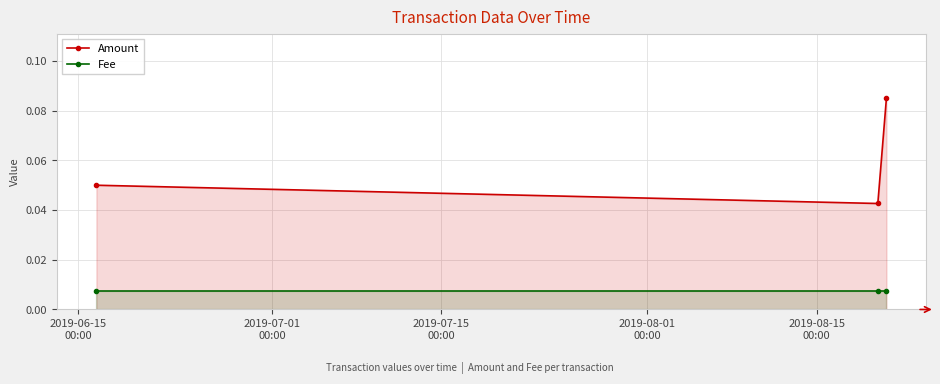

Which series has the widest spread of values?

Amount